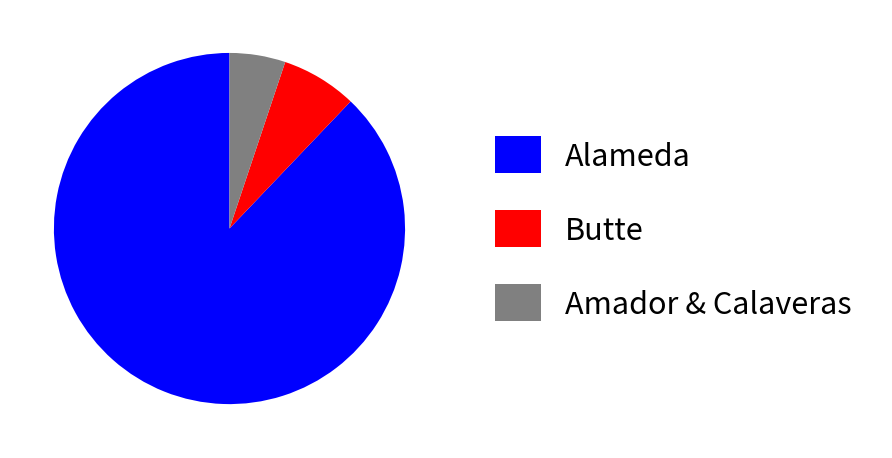

Count the number of slices in the pie.

3